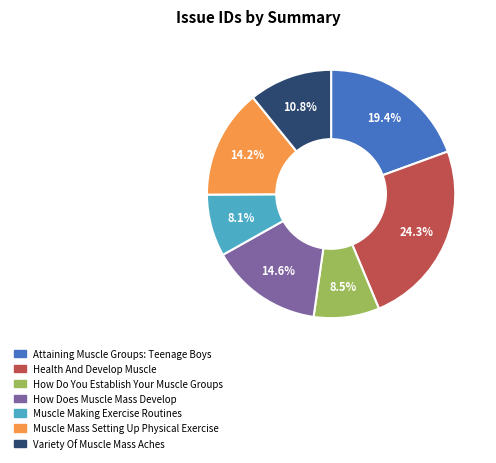

Count the number of slices in the pie.

7